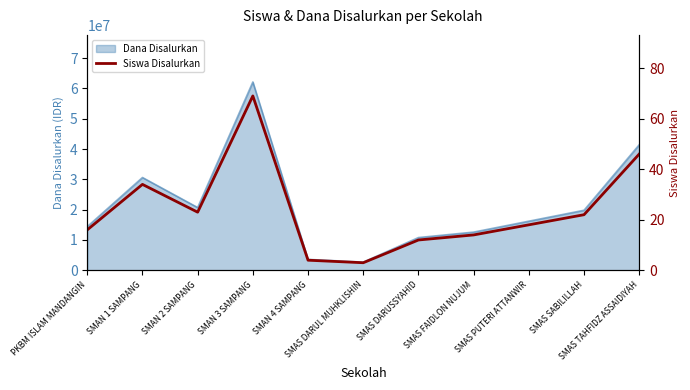

The chart shows a value of 4 at SMAN 4 SAMPANG. True or false?

True